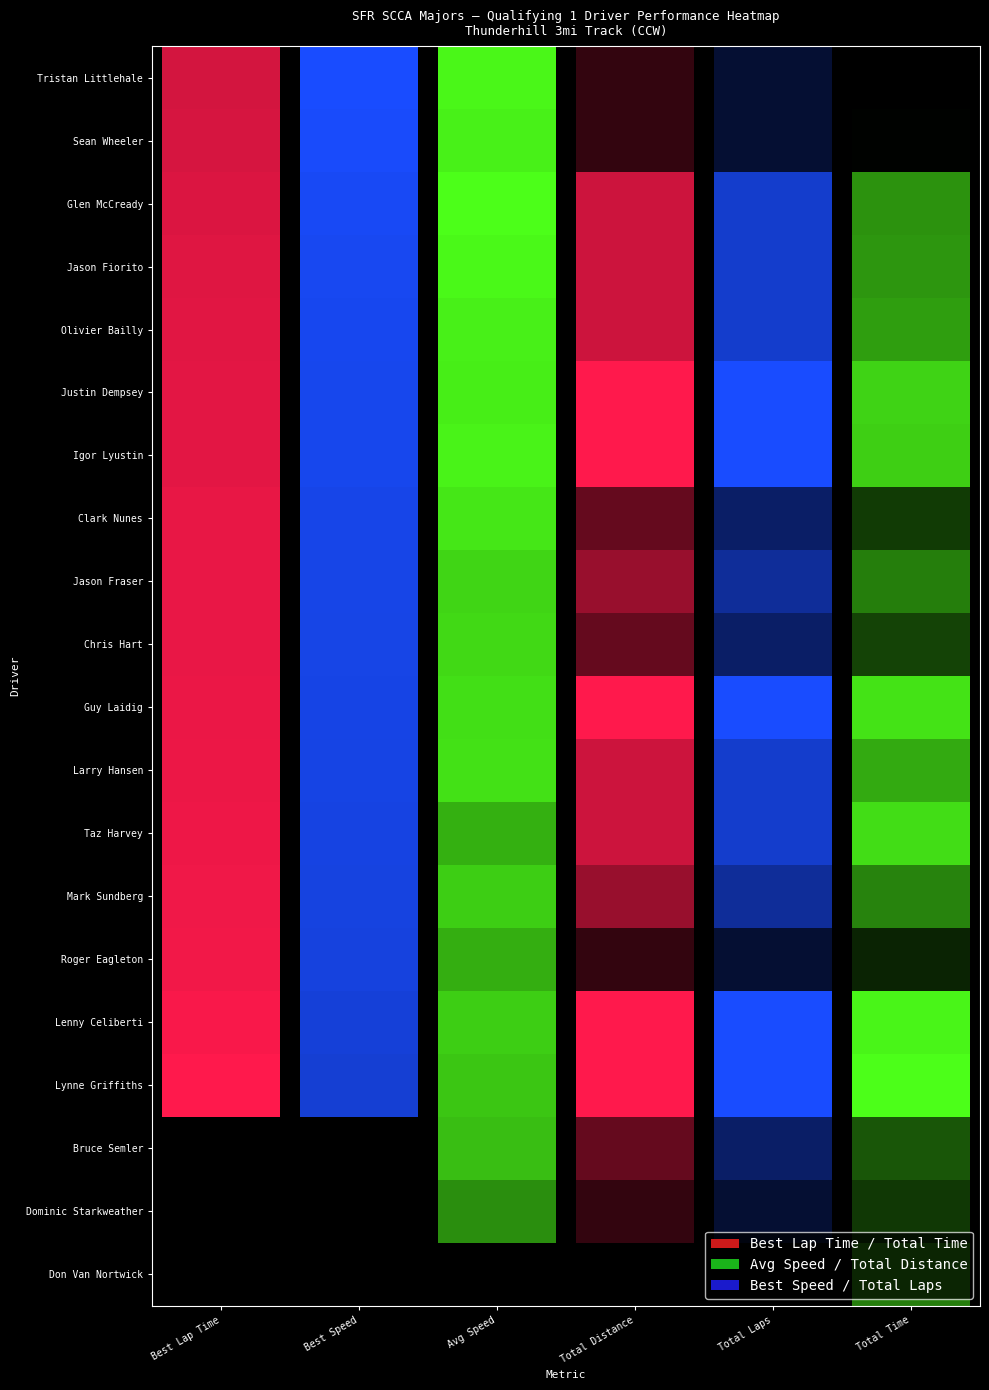

What is the sum of all Sean Wheeler values?

688.7